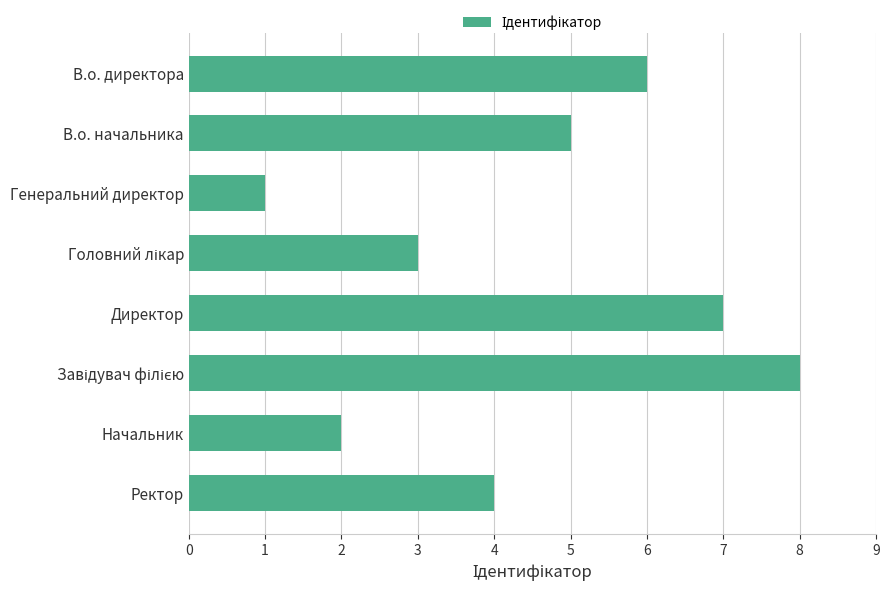

At which category does the chart reach its minimum across all series?

Генеральний директор